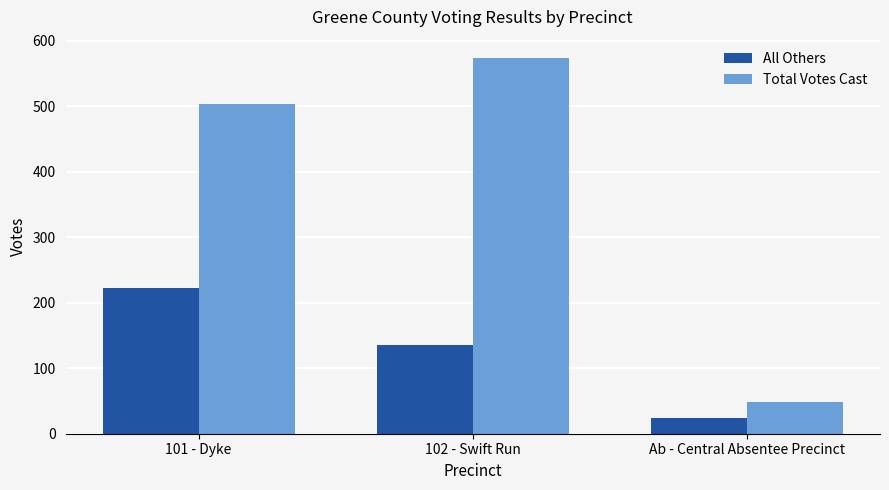

Which category has the highest value across all series?

102 - Swift Run